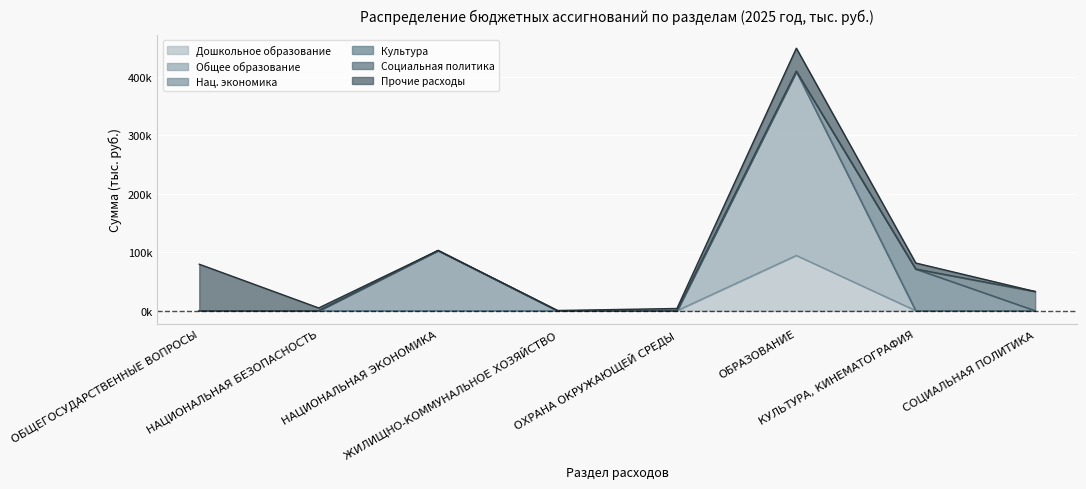

What is the difference between the maximum and second lowest values in the Прочие расходы series?

79439.0